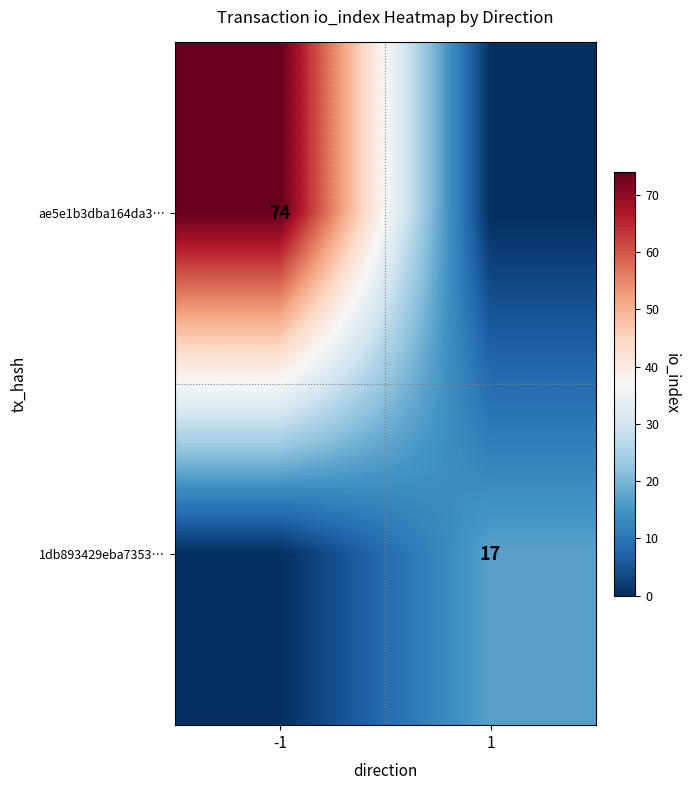

The ae5e1b3dba164da3… series shows 74 at -1. True or false?

True